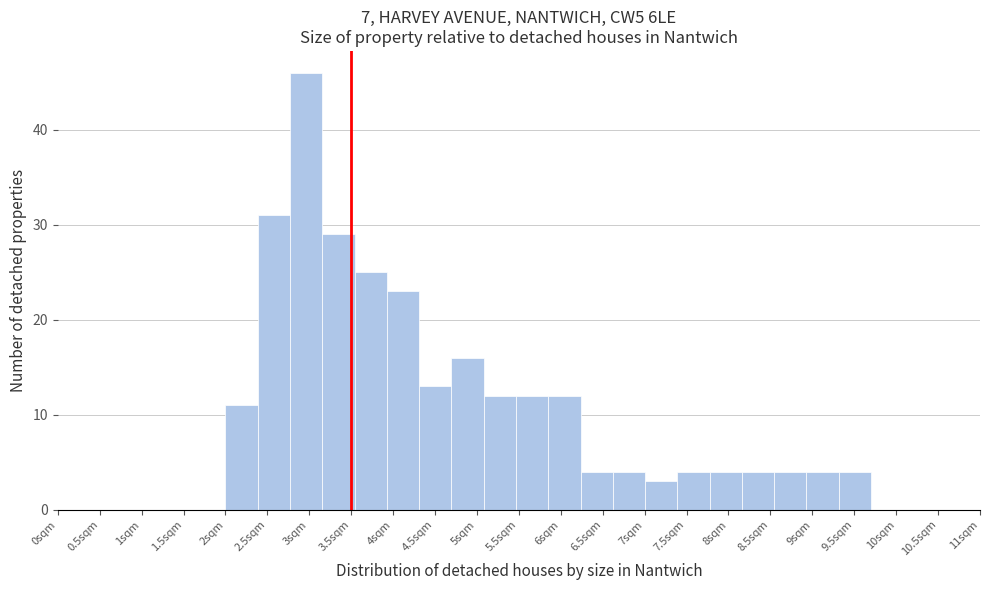

Reading left to right, transcribe this chart: for each bar, give the range it covers on the x-axis and its height. Neither the bar edges nor the heights are printed on the chart, so give them approximately, as read against the axes.

2.000 to 2.385: 11
2.385 to 2.770: 31
2.770 to 3.155: 46
3.155 to 3.540: 29
3.540 to 3.925: 25
3.925 to 4.310: 23
4.310 to 4.695: 13
4.695 to 5.080: 16
5.080 to 5.465: 12
5.465 to 5.850: 12
5.850 to 6.235: 12
6.235 to 6.620: 4
6.620 to 7.005: 4
7.005 to 7.390: 3
7.390 to 7.775: 4
7.775 to 8.160: 4
8.160 to 8.545: 4
8.545 to 8.930: 4
8.930 to 9.315: 4
9.315 to 9.700: 4